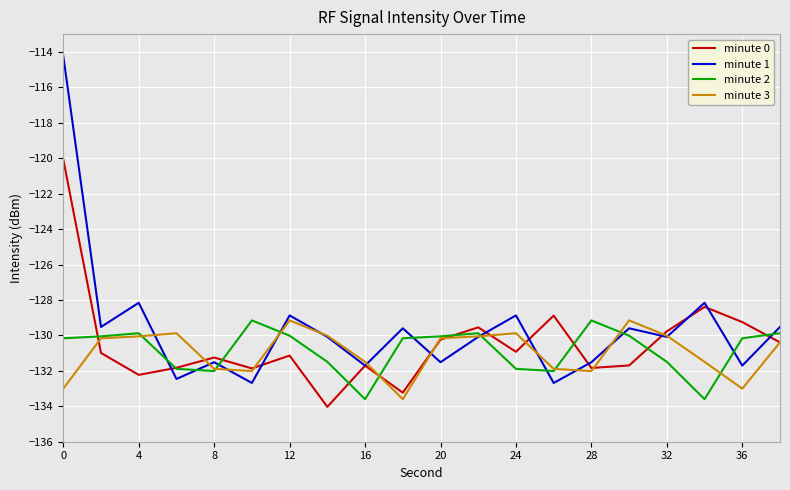

What is the maximum value for minute 0?

-120.1